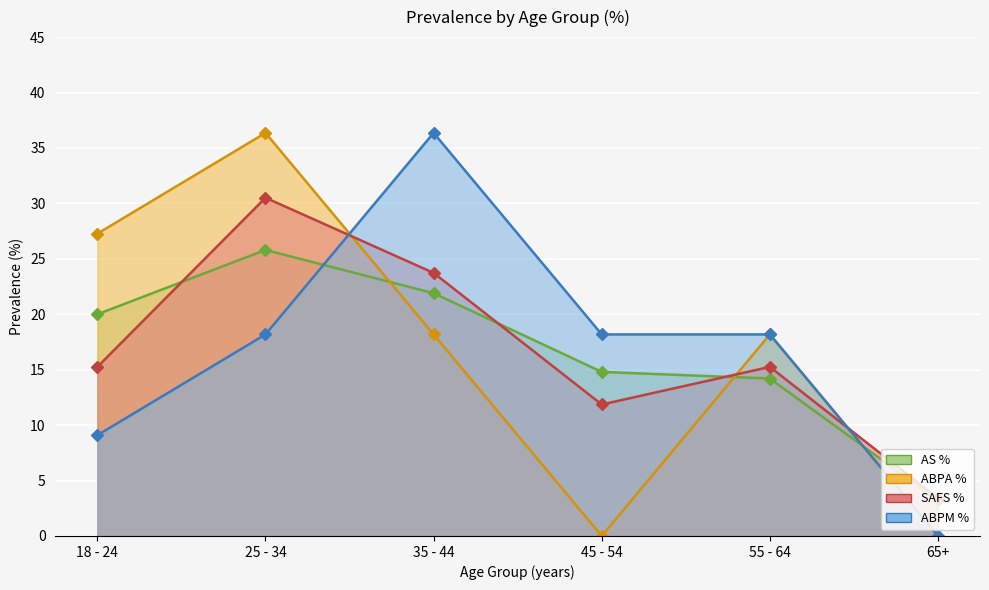

Where is the first local maximum for ABPM %?

35 - 44